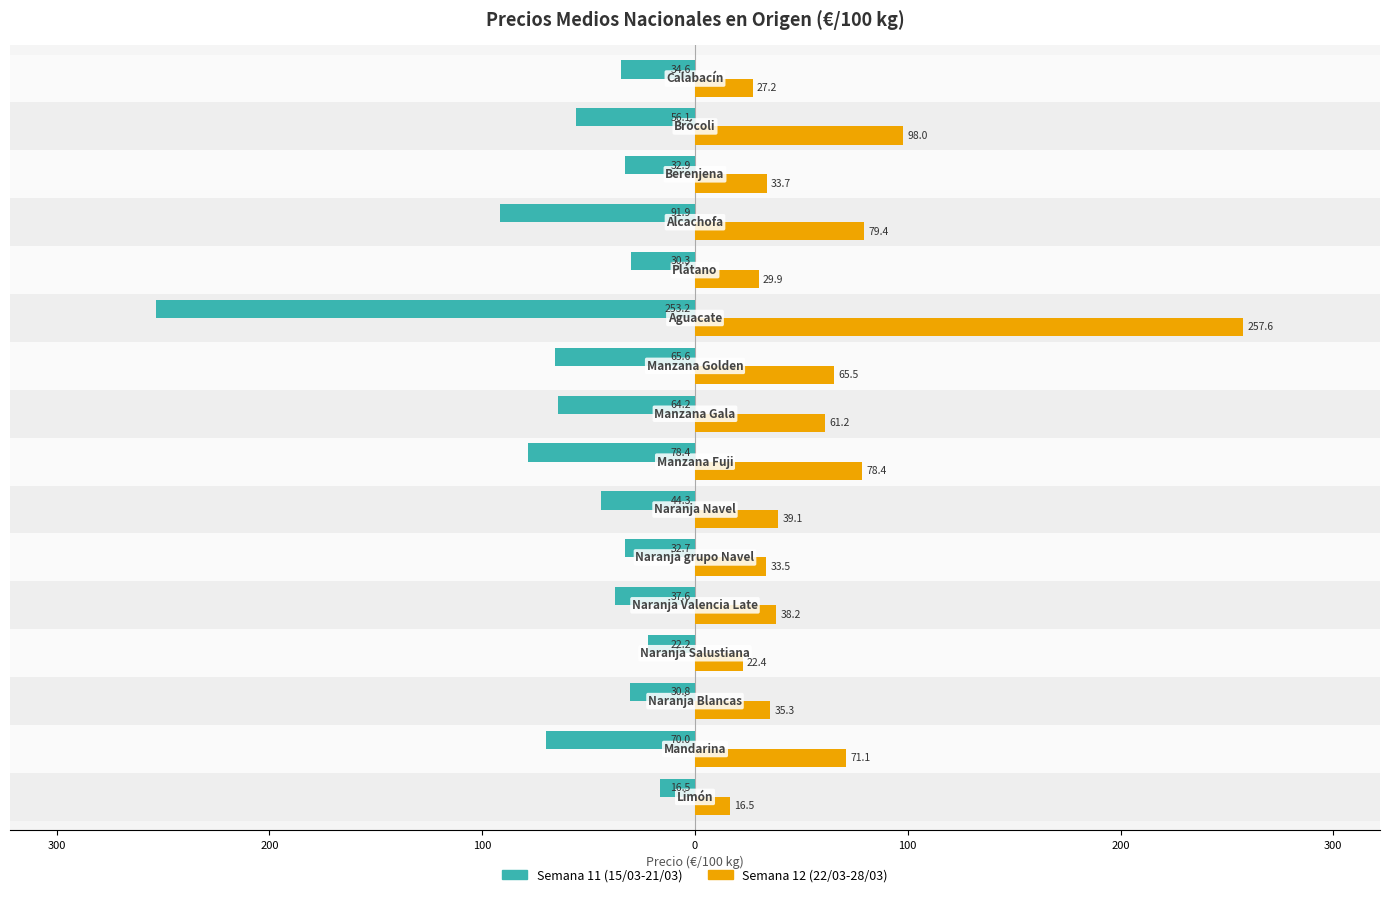

List the series in order of their peak value, highest first.

Semana 12 (22/03-28/03), Semana 11 (15/03-21/03)